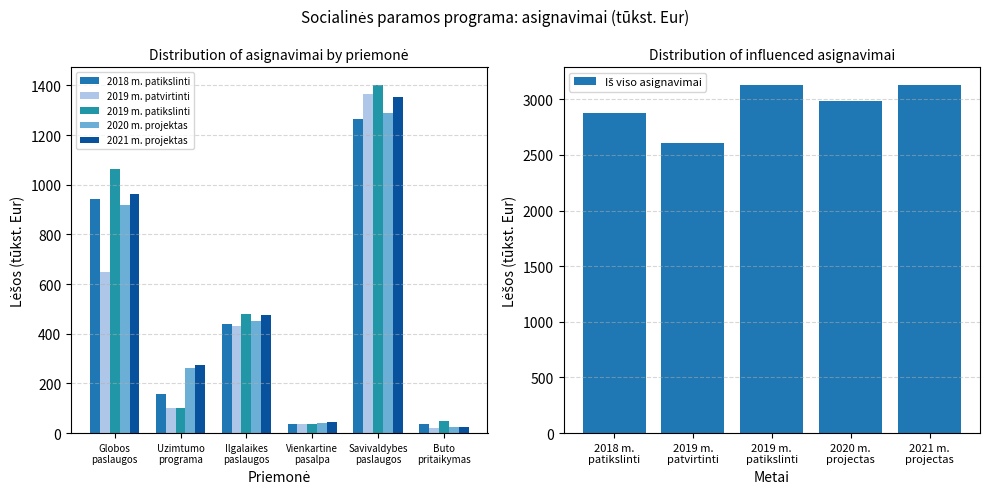

What is the minimum value for 2018 m. patikslinti?

35.0